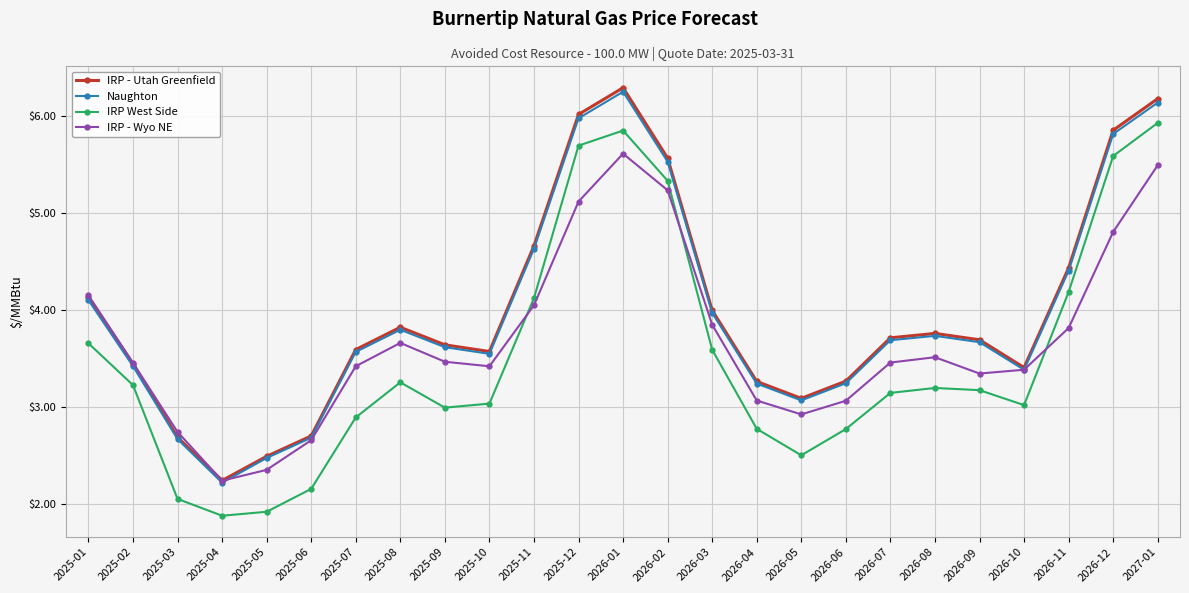

Read the Naughton value at 2025-07.

3.6